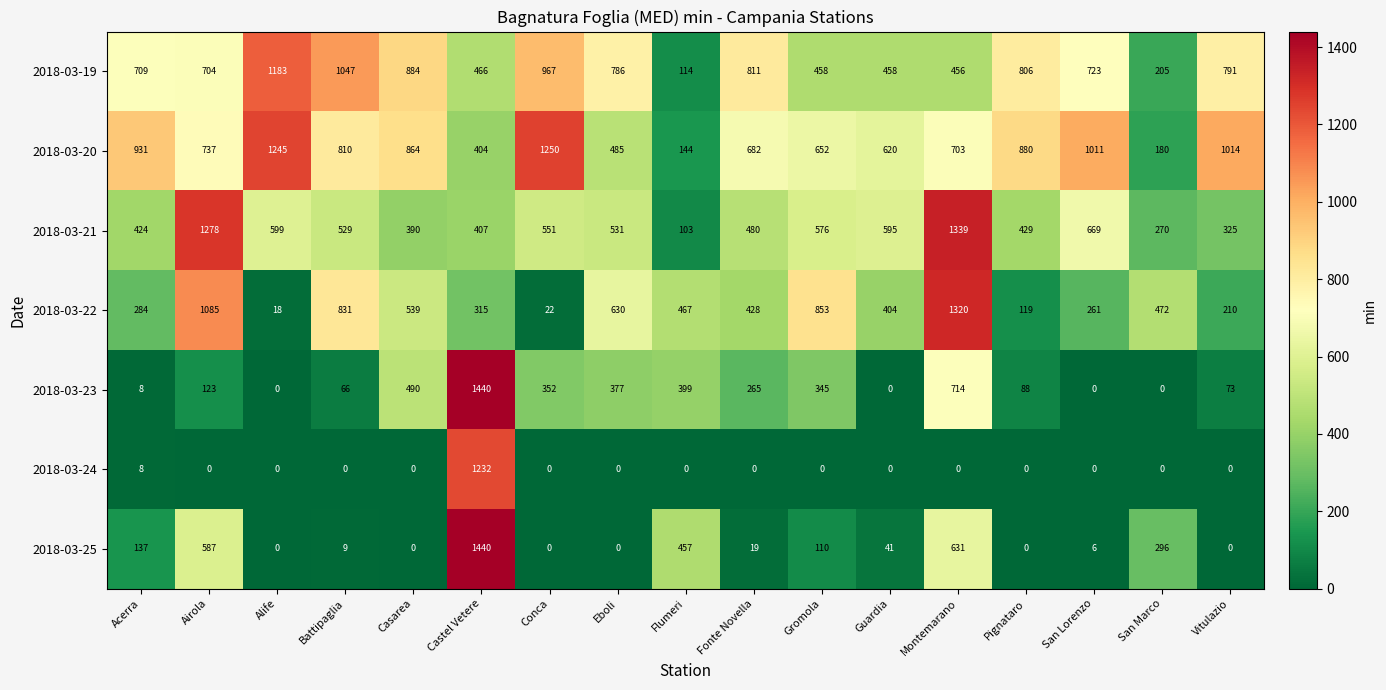

At how many categories does at least one series exceed 93?

17